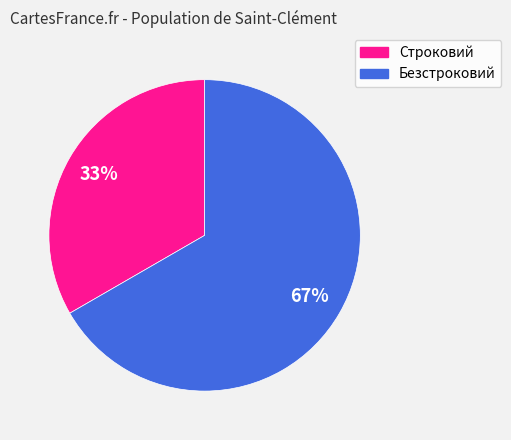

What is the ratio of the value at Строковий to the value at Безстроковий?

0.5